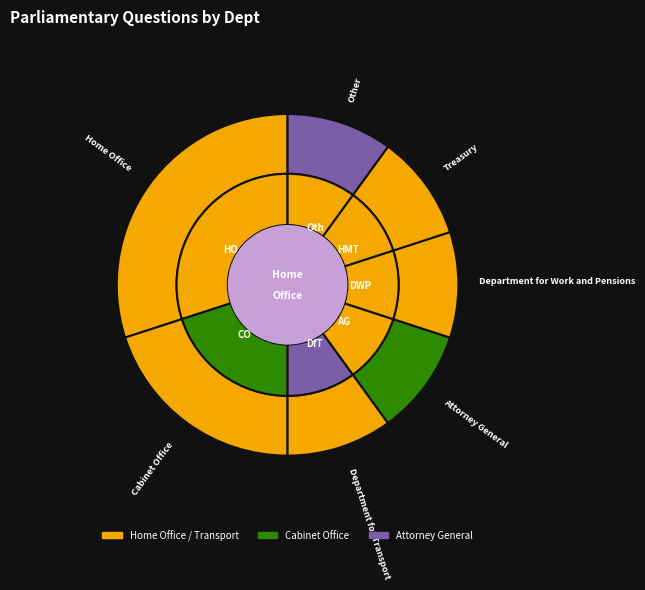

Does Treasury account for over 50% of the chart?

No